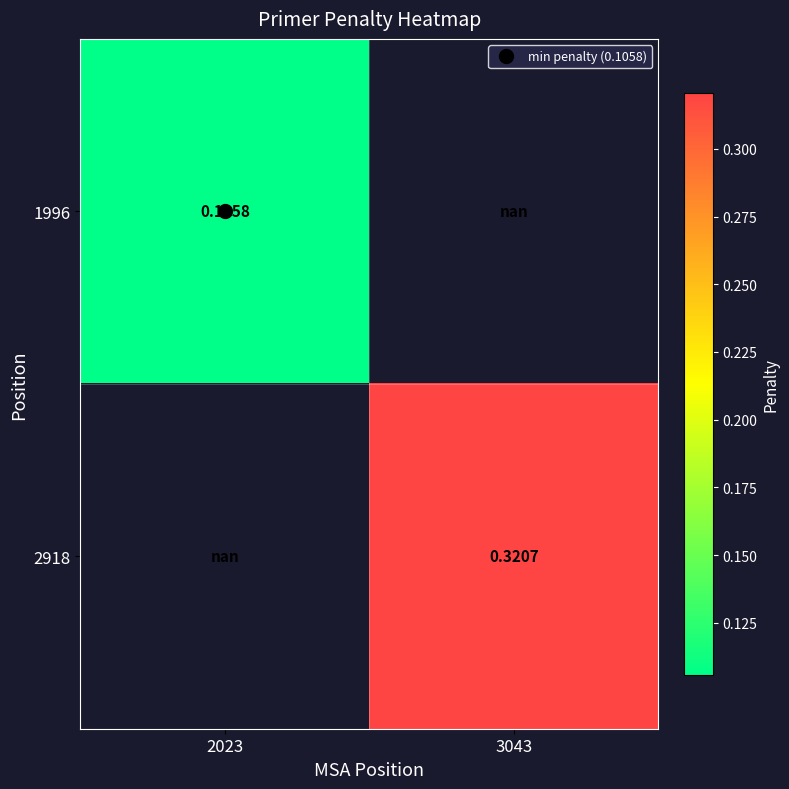

List the series in order of their overall mean, lowest first.

1996, 2918